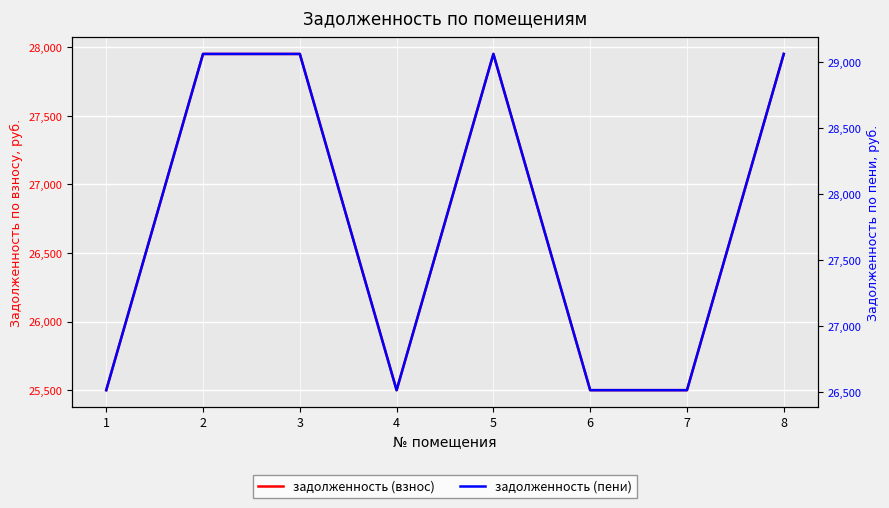

True or false: задолженность (пени) has a value of 26513.8 at 4.

True